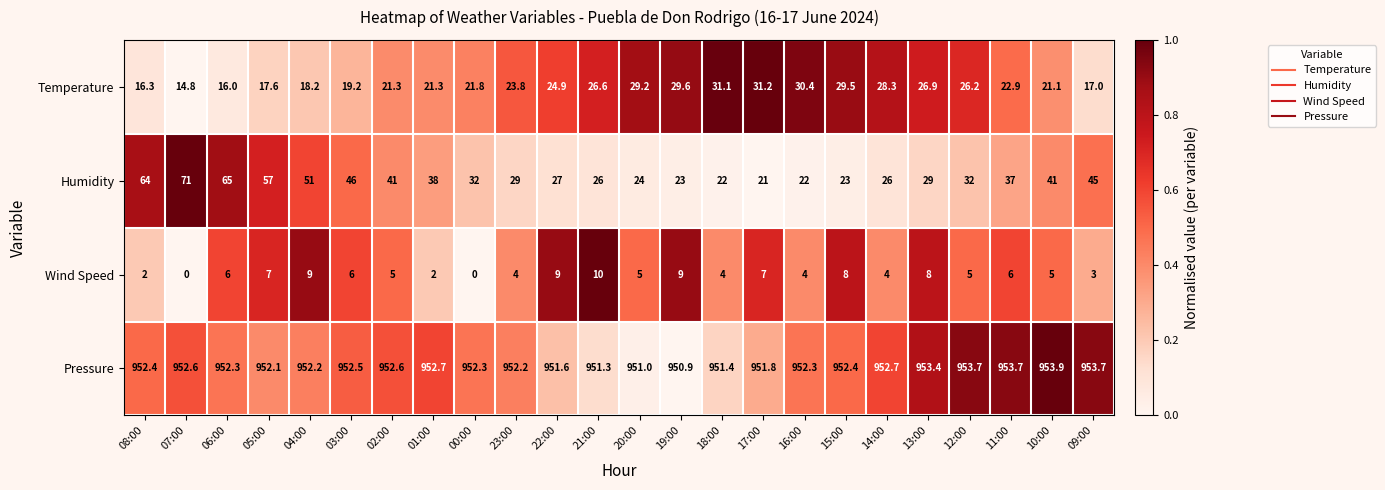

What is the sum of all Wind Speed values?

128.0